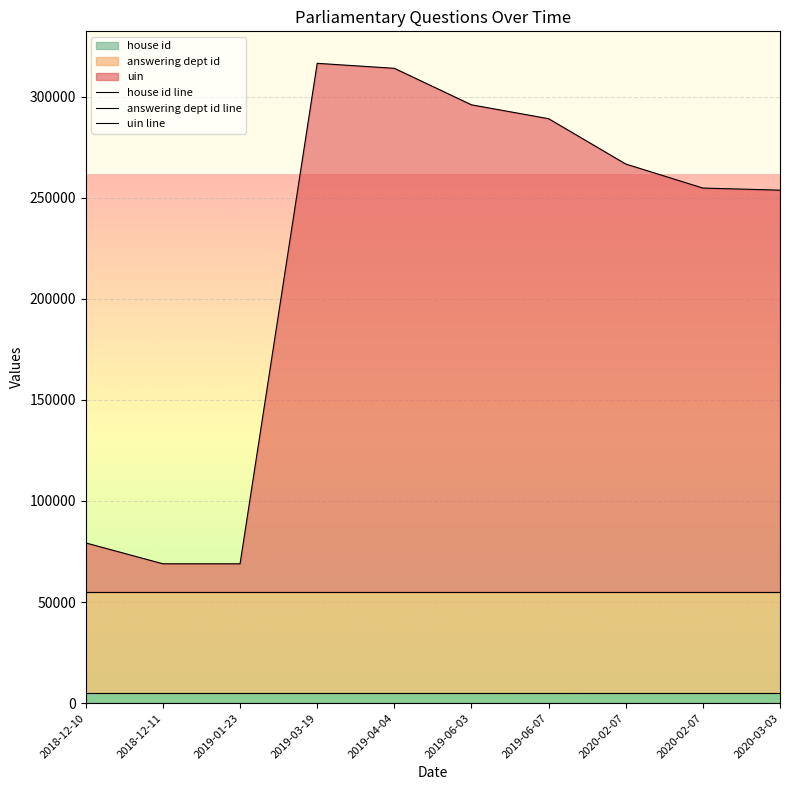

True or false: house id line has a value of 1461 at 2019-04-04.

False